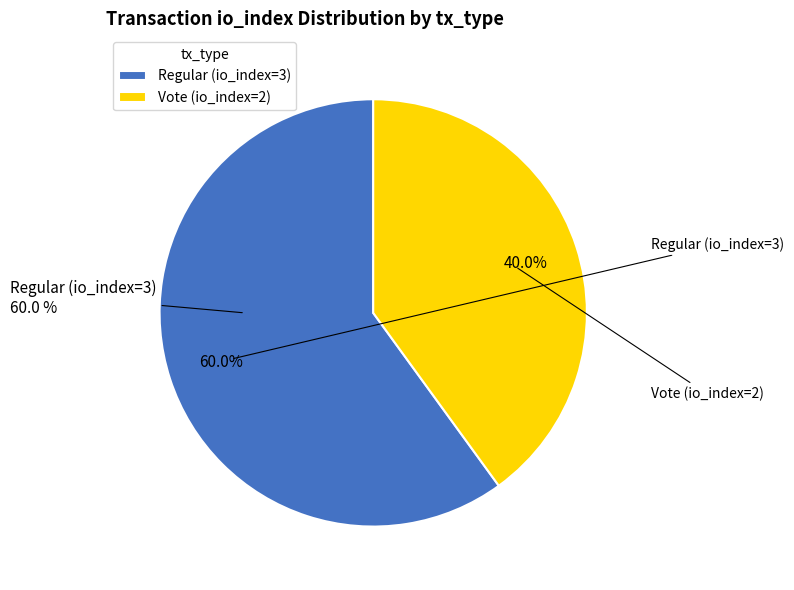

Approximately how many times larger is the value at Vote (io_index=2) compared to Regular (io_index=3)?

0.7